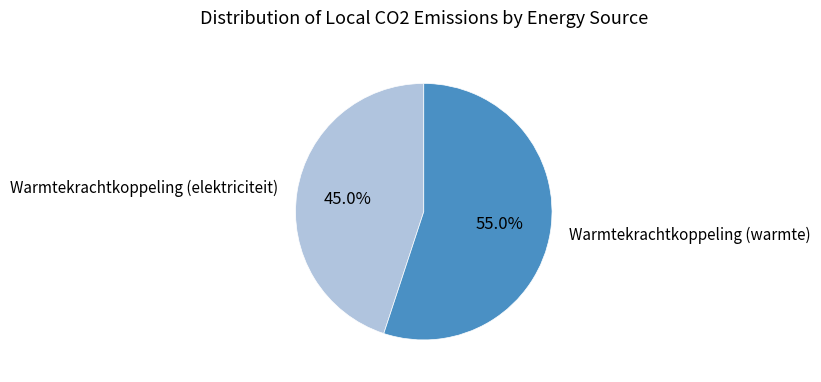

Does any single category account for the majority?

Yes